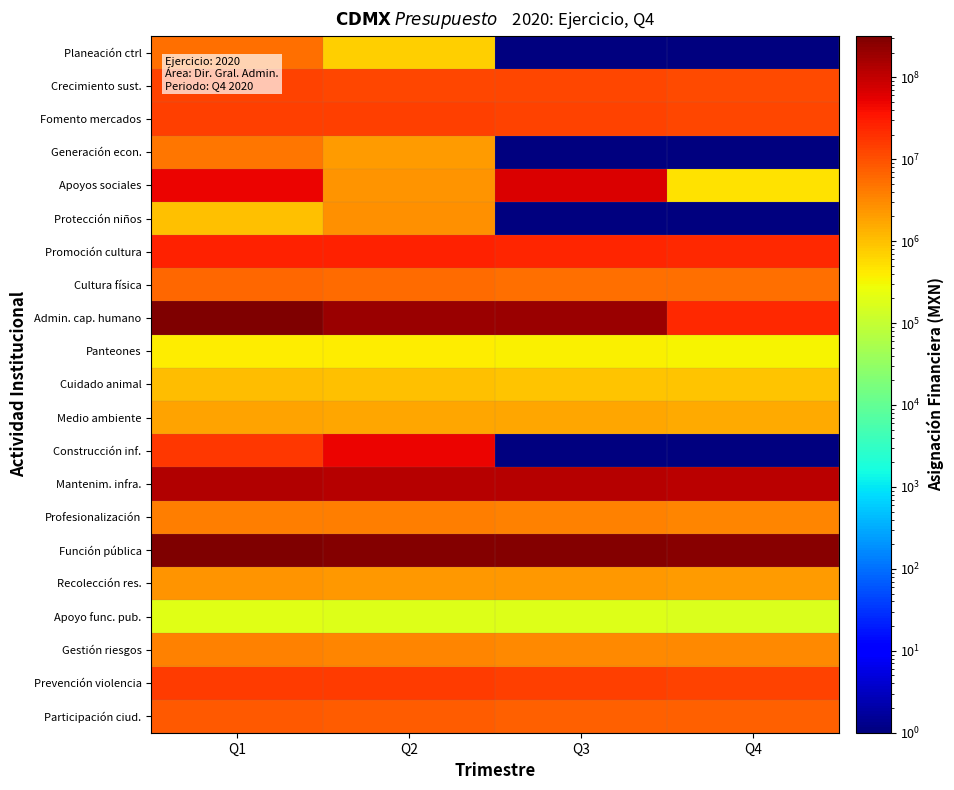

At which category is the sum across all series the highest?

Q1